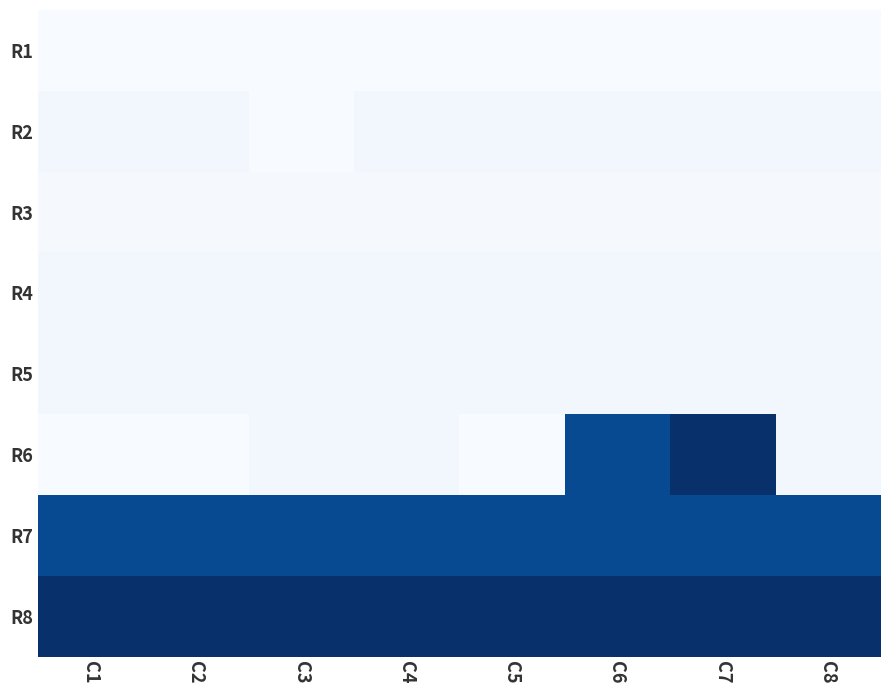

Which category has the highest value across all series?

C7